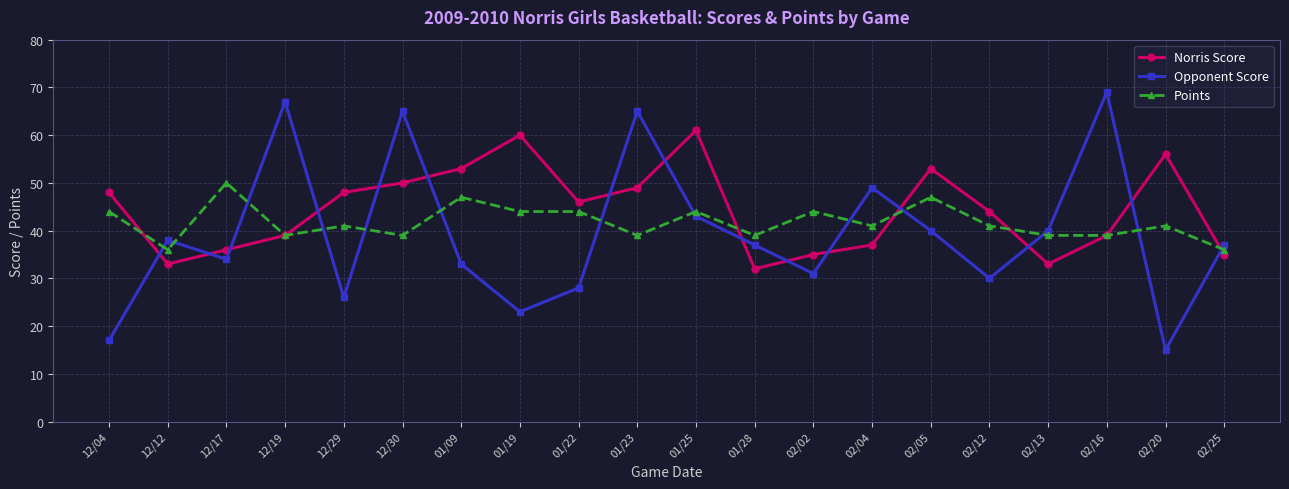

Which category has the lowest value in the Norris Score series?

01/28